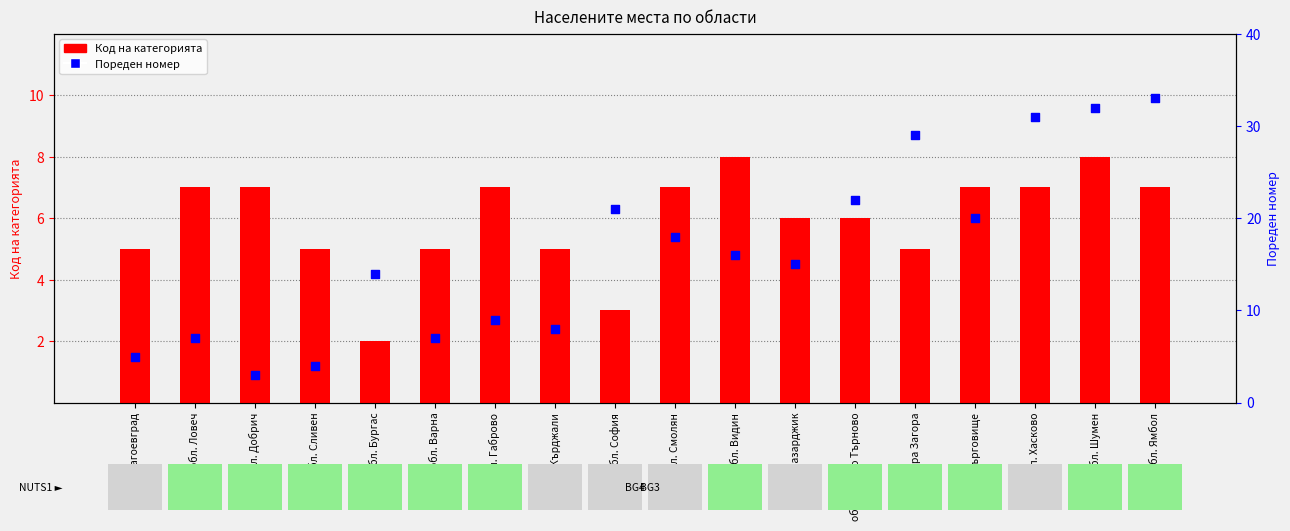

Which series contains the lowest Y value?

Код на категорията